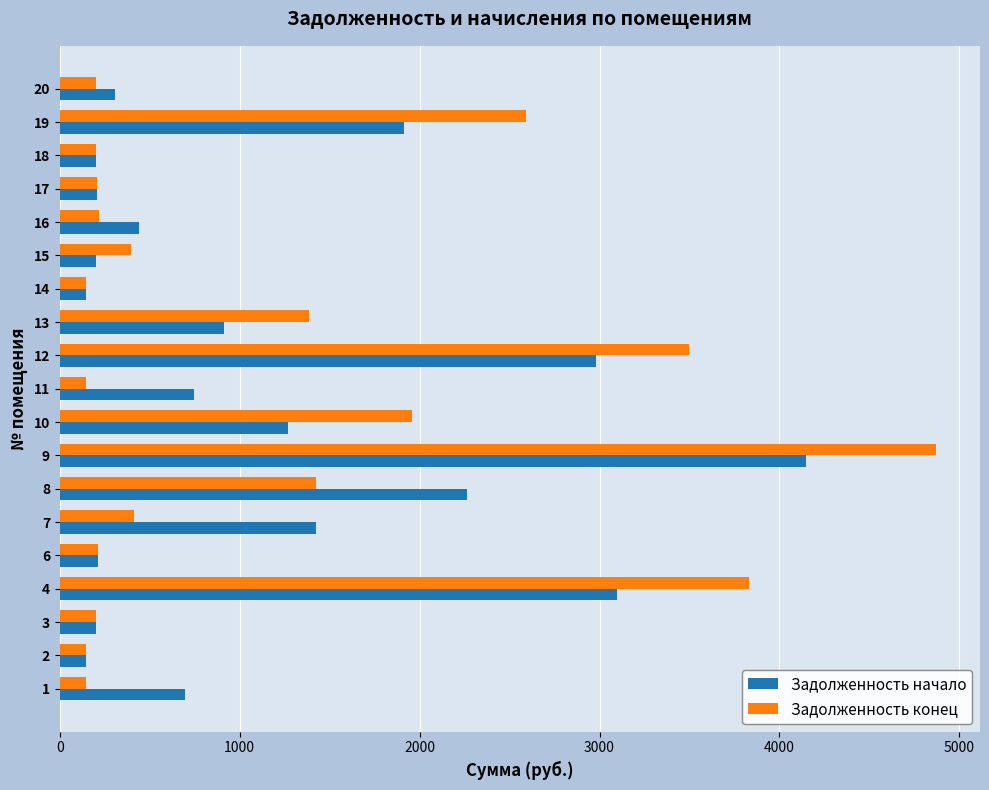

Which series changed the most between 6 and 9?

Задолженность конец